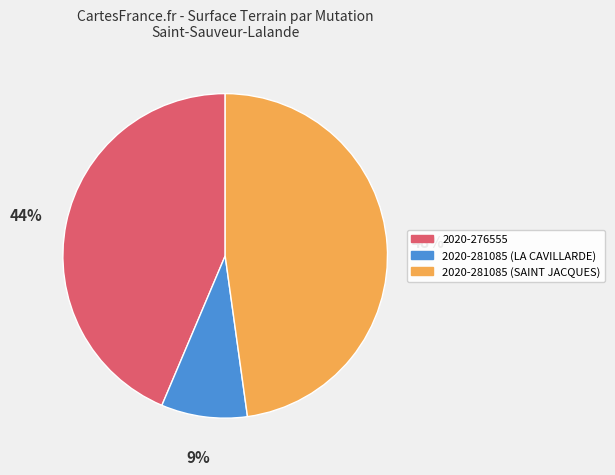

Count the number of slices in the pie.

3